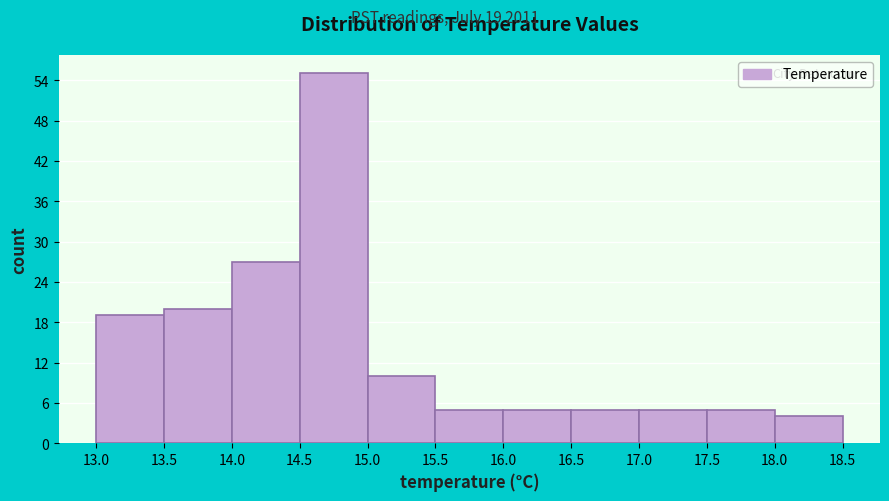

Over which range of the x-axis is the bar tallest?

14.5 to 15.0